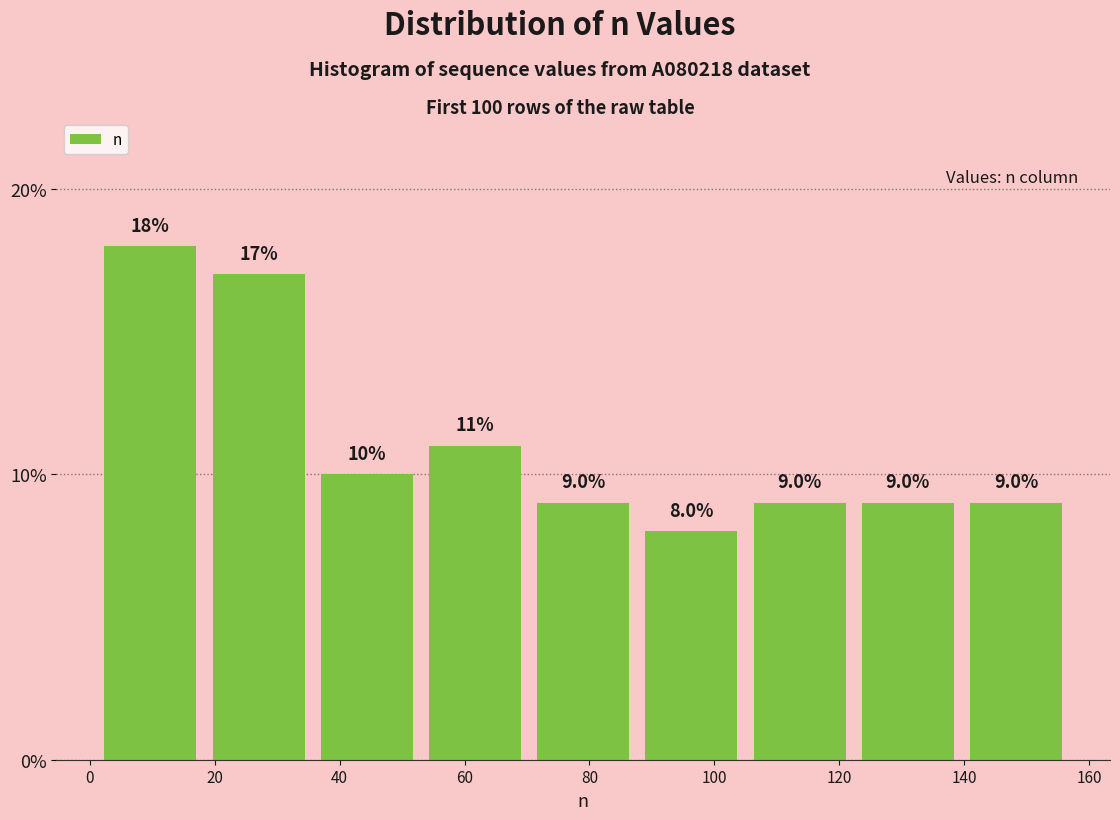

Over which range of the x-axis is the bar tallest?

2 to 18